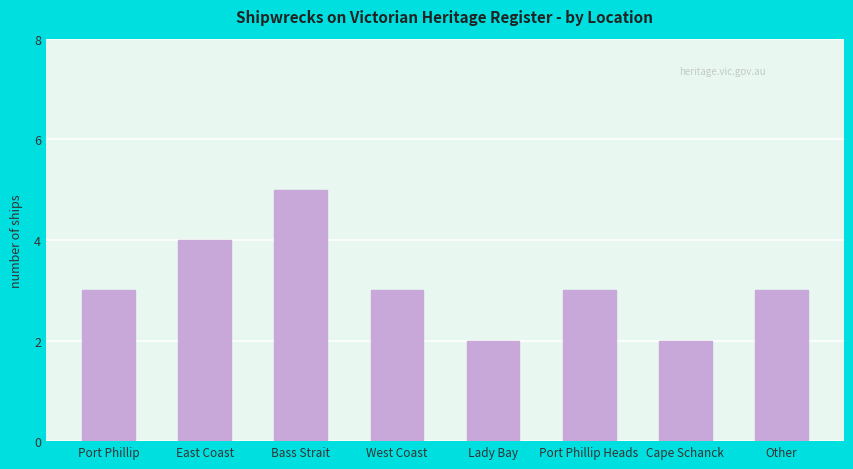

Reading left to right, what are all the values shown in this chart?

Port Phillip=3	East Coast=4	Bass Strait=5	West Coast=3	Lady Bay=2	Port Phillip Heads=3	Cape Schanck=2	Other=3